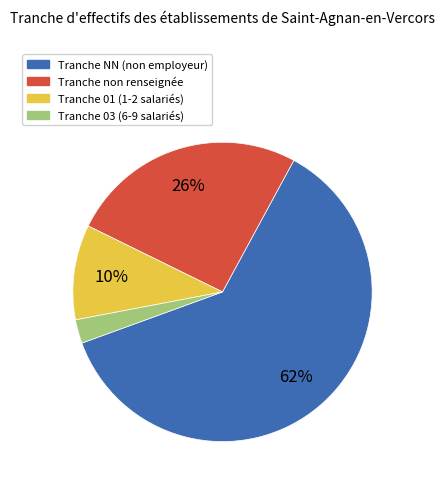

The Tranche NN (non employeur) slice represents 62% of the pie. True or false?

True